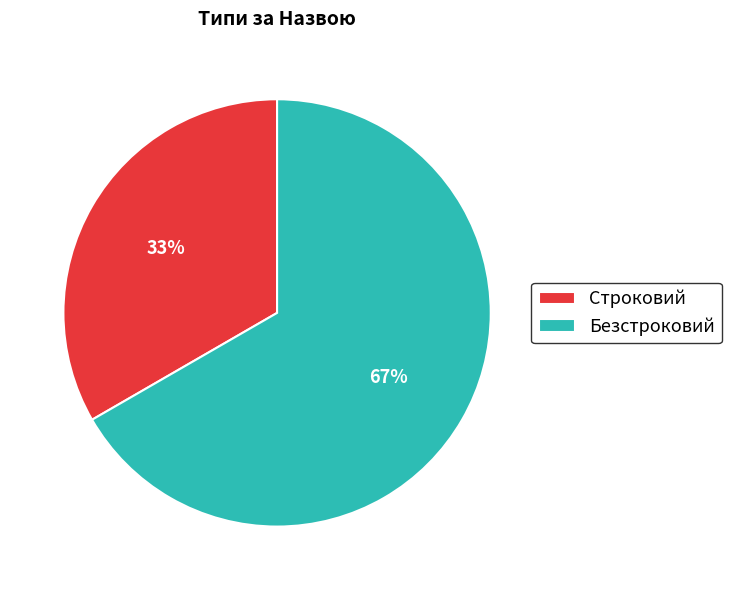

Do Безстроковий and Строковий together represent more than half of the pie?

Yes